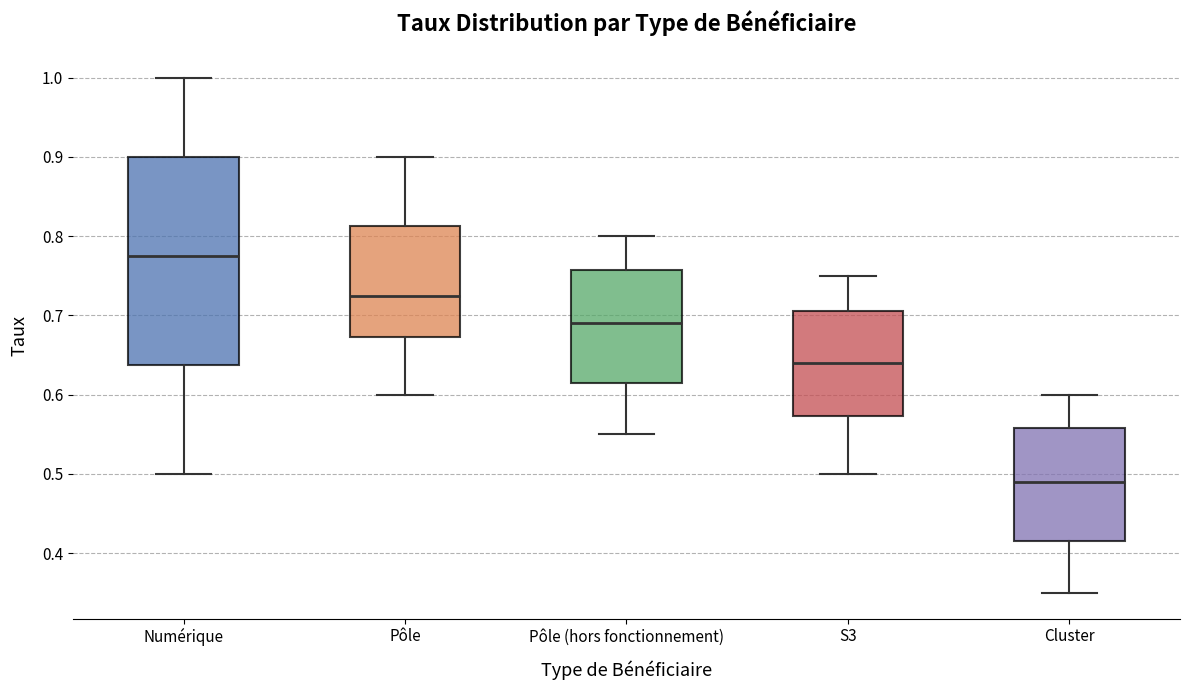

Reading left to right, read every box against the y-axis: the position of its median line, the range the box covers, and the ends of its whiskers. The values are not printed on the chart, so give them approximately, as read against the axis.

Numérique: median 0.78, box 0.64 to 0.90, whiskers 0.50 to 1.00
Pôle: median 0.73, box 0.67 to 0.81, whiskers 0.60 to 0.90
Pôle (hors fonctionnement): median 0.69, box 0.62 to 0.76, whiskers 0.55 to 0.80
S3: median 0.64, box 0.57 to 0.71, whiskers 0.50 to 0.75
Cluster: median 0.49, box 0.42 to 0.56, whiskers 0.35 to 0.60